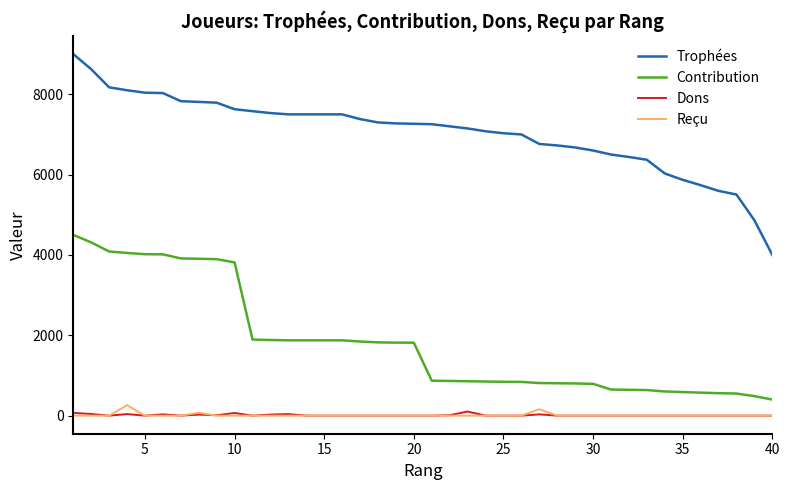

Which series has the largest range (max minus min)?

Trophées